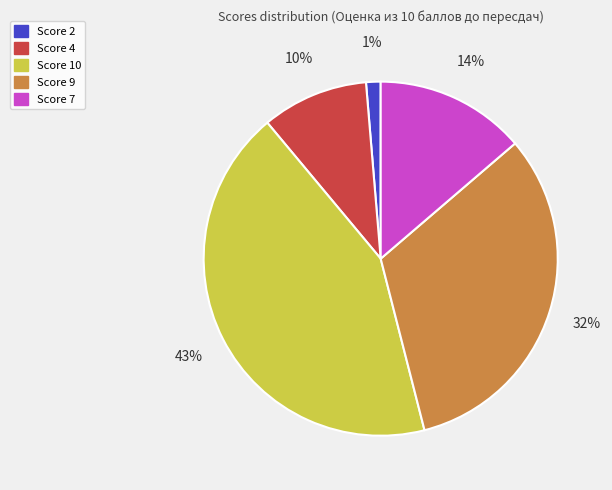

To the nearest percent, what is the combined percentage of Score 2 and Score 7?

15%